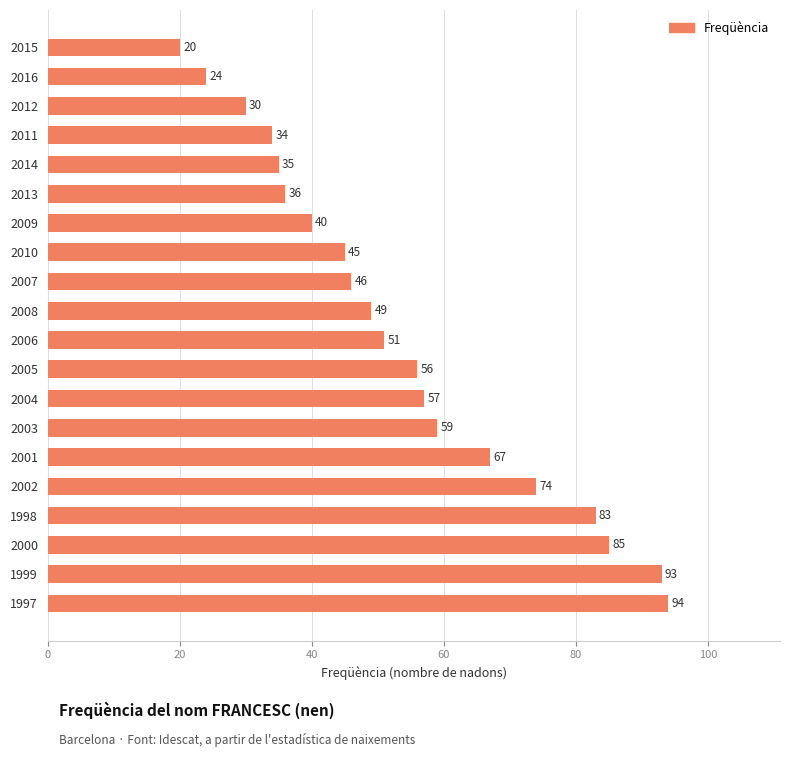

What is the difference between the maximum and minimum values?

74